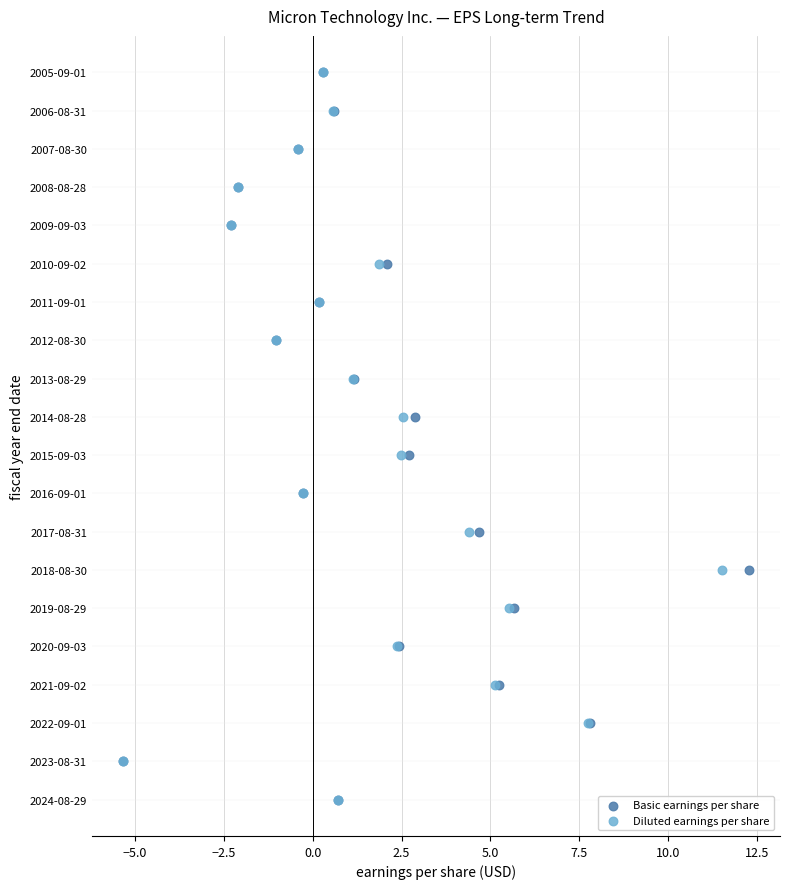

What are all the series names shown in the legend?

Basic earnings per share, Diluted earnings per share